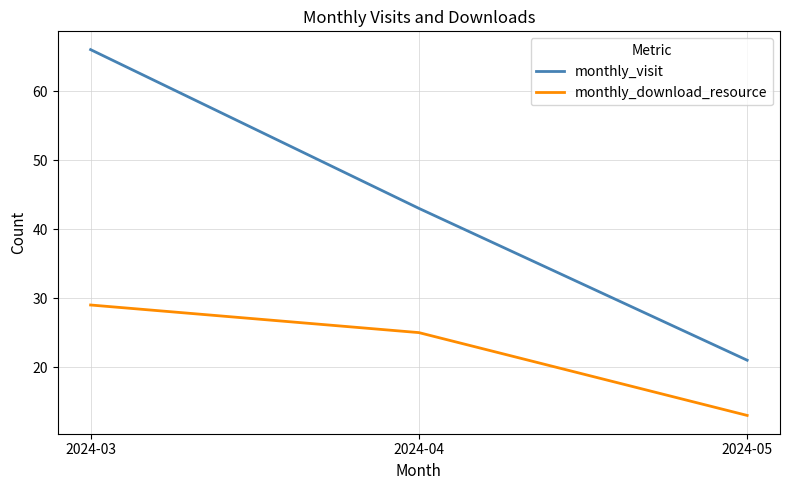

Which label corresponds to the largest value in the chart?

2024-03